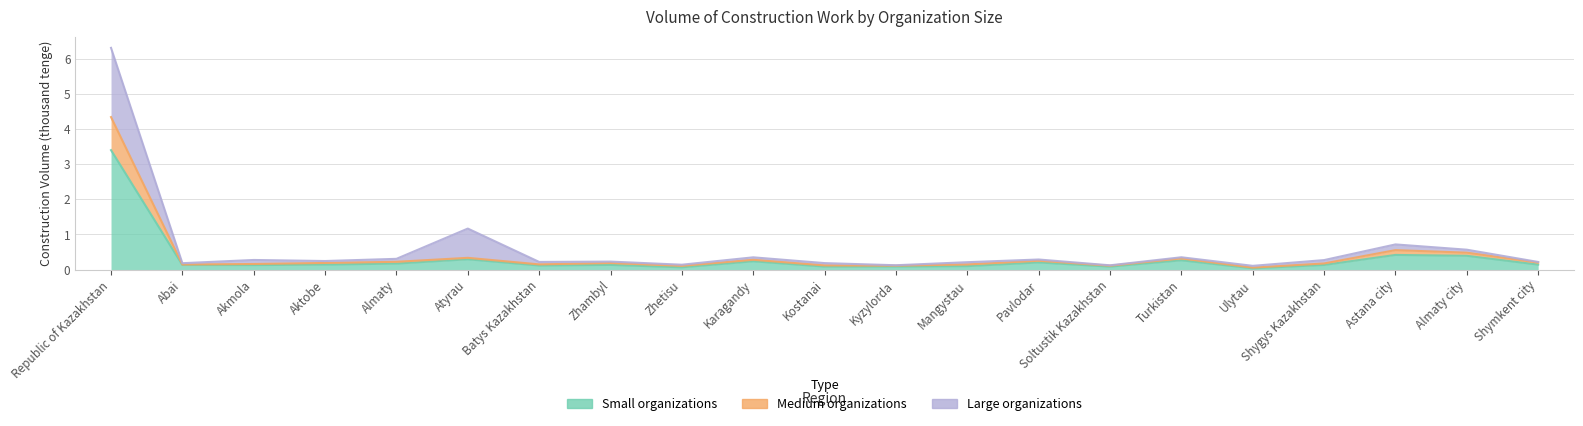

What is the label of the 5th point from the left?

Almaty